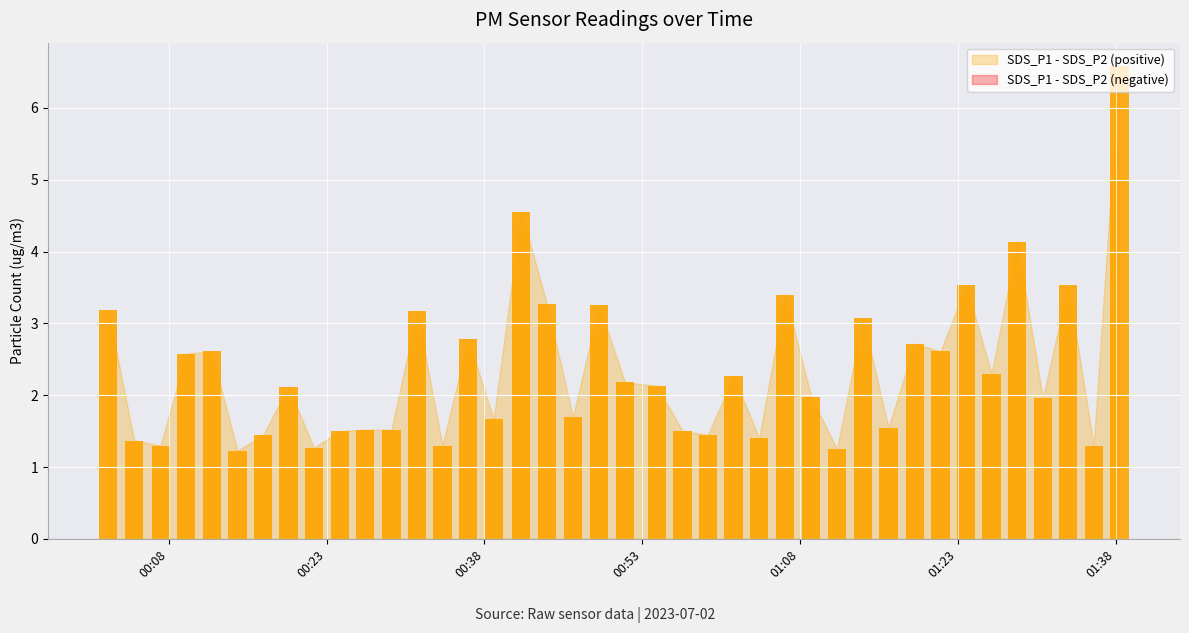

Rank the series at 2023/07/02 00:41:31 from highest to lowest value.

SDS_P1, SDS_P2